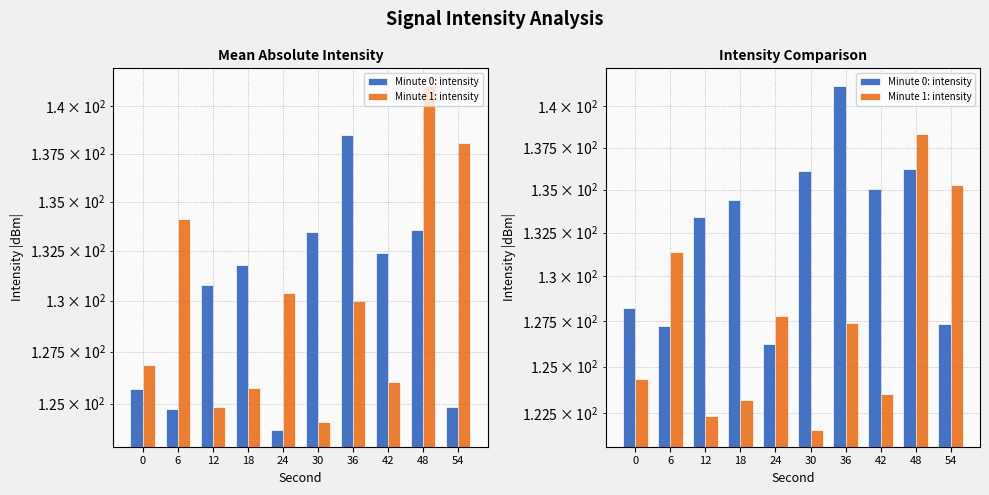

At which category does the chart reach its minimum across all series?

30